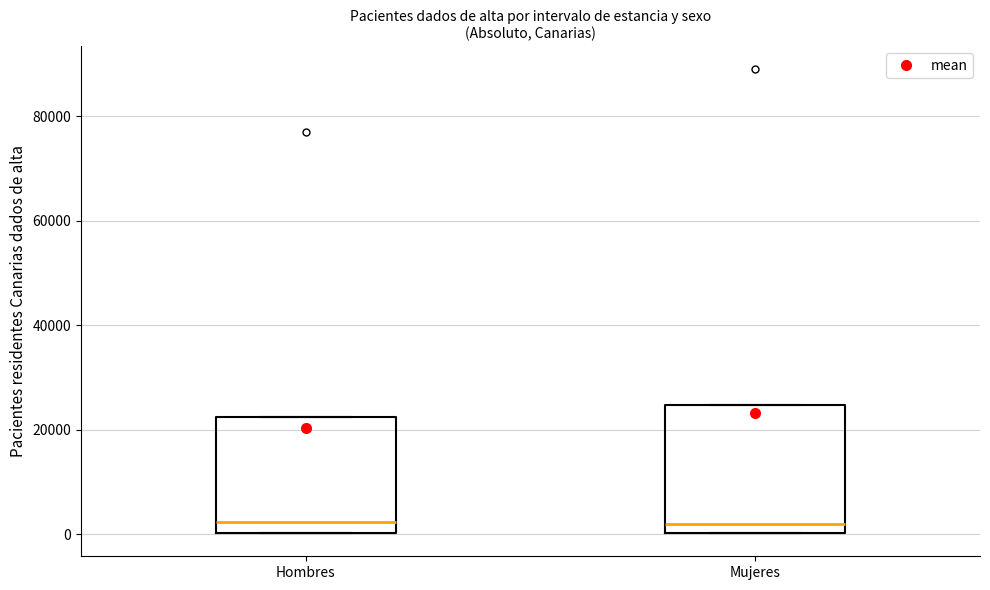

Which box is the tallest, from its lower edge to its upper edge?

Mujeres